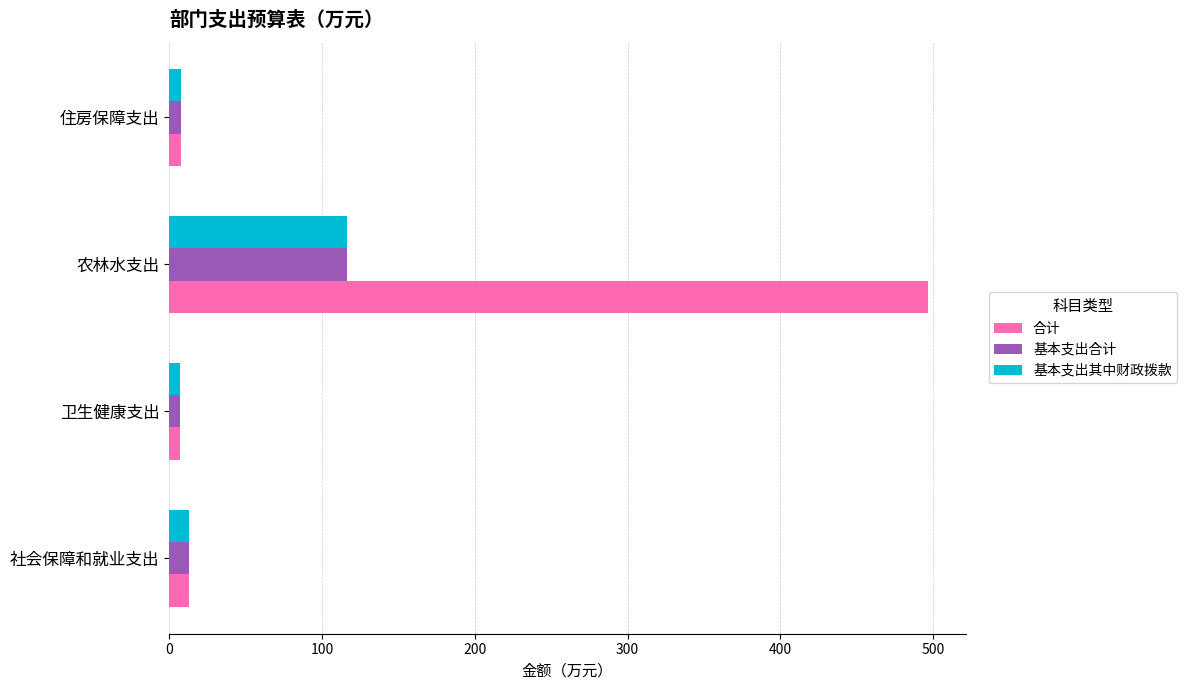

At which category does the chart reach its peak across all series?

农林水支出